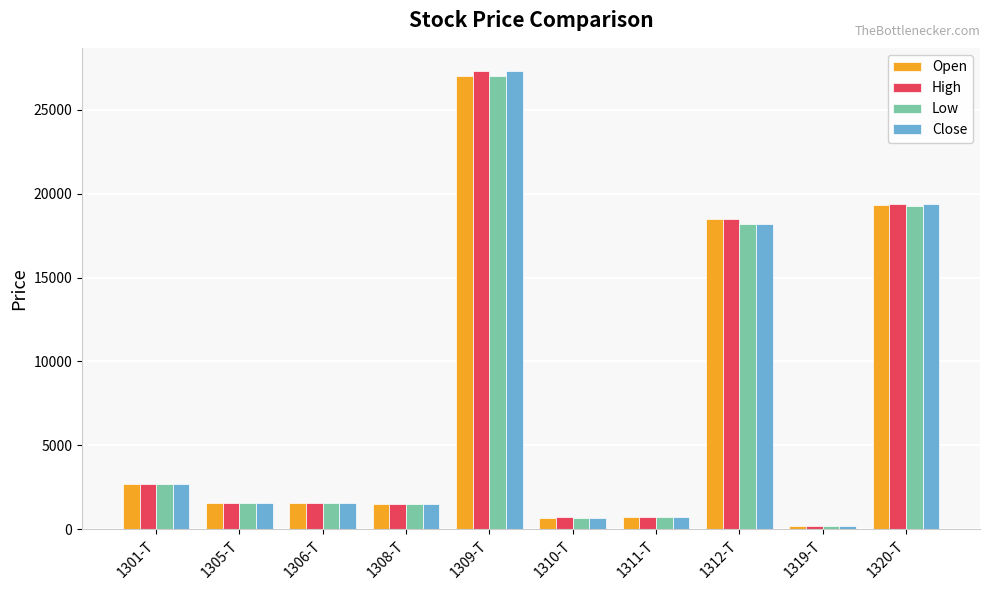

Where does the Close series first go above 1570?

1301-T